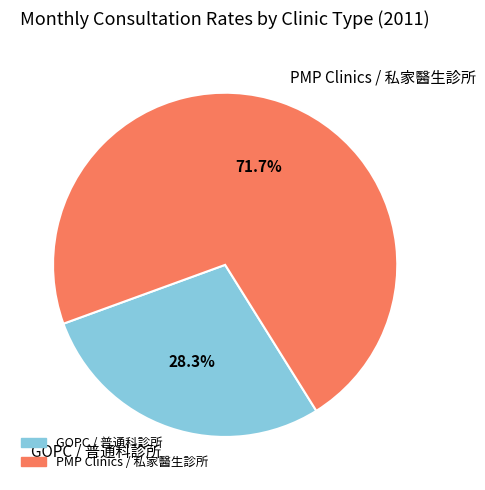

Is there any slice that represents more than half of the pie?

Yes